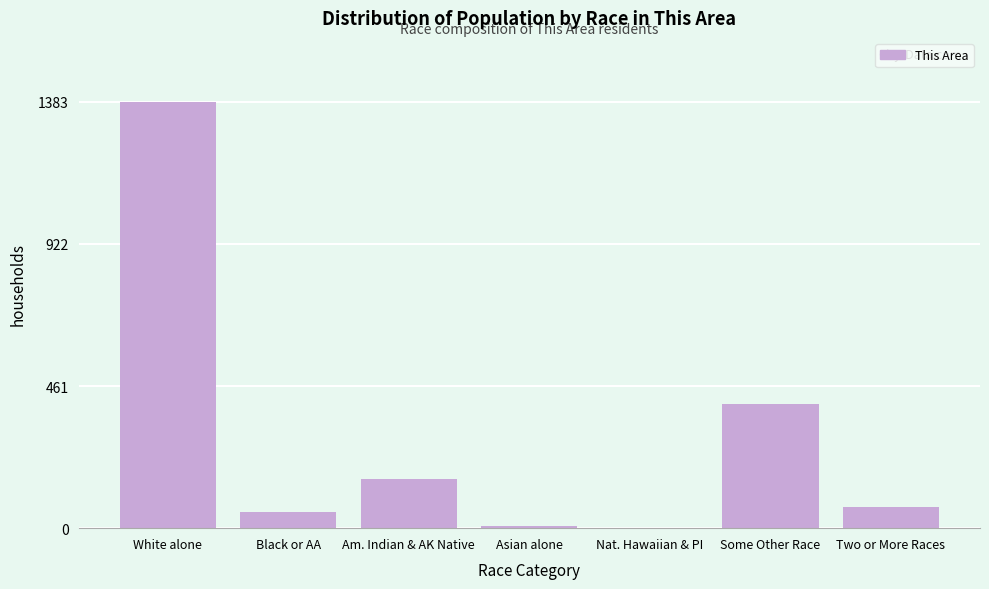

Reading left to right, extract all data points from this chart.

White alone=1383	Black or AA=54	Am. Indian & AK Native=161	Asian alone=7	Nat. Hawaiian & PI=0	Some Other Race=404	Two or More Races=68